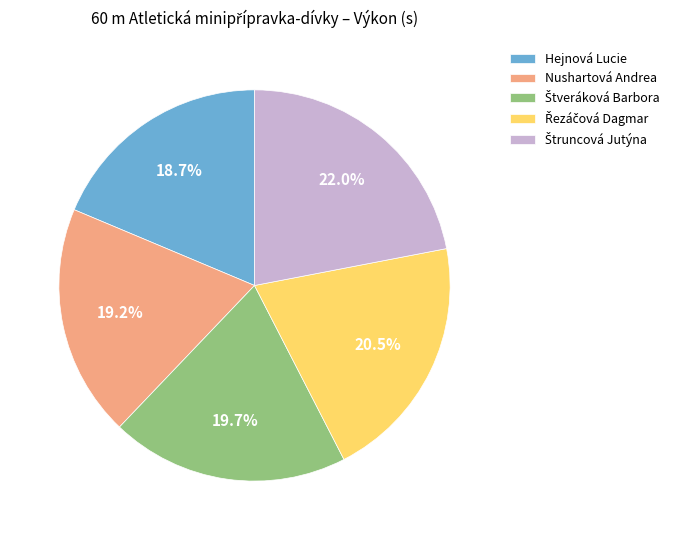

How many segments does this pie chart have?

5